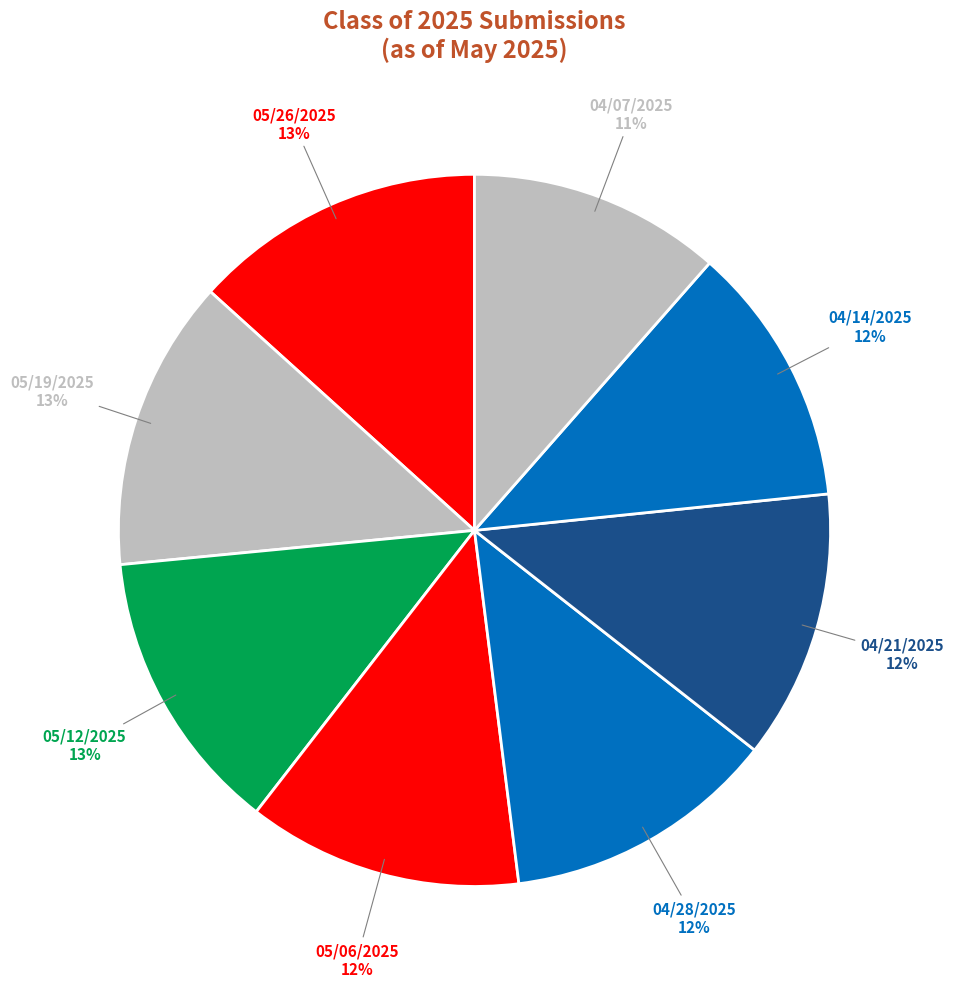

Which category has the biggest portion of the pie?

05/26/2025